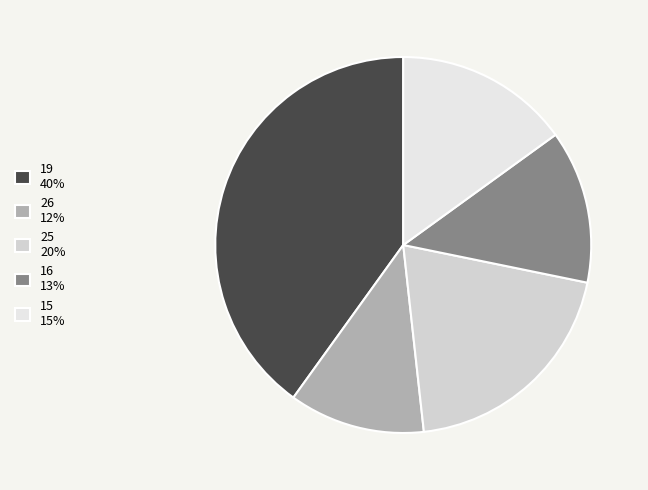

Which has a higher value, 16 or 19?

19